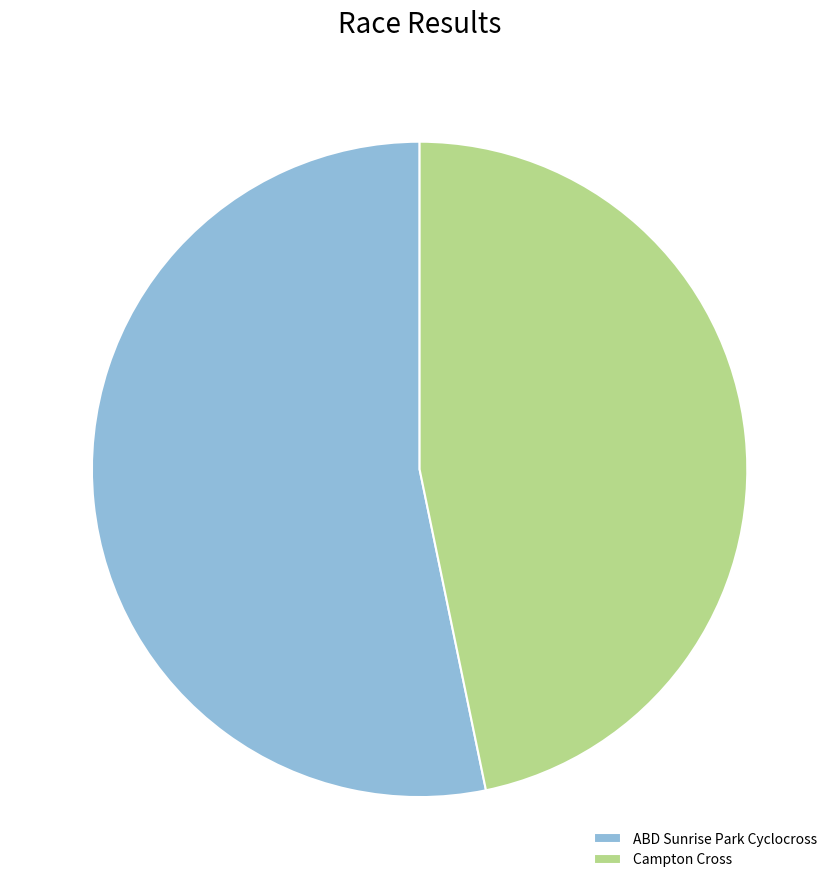

Between Campton Cross and ABD Sunrise Park Cyclocross, which is larger?

ABD Sunrise Park Cyclocross